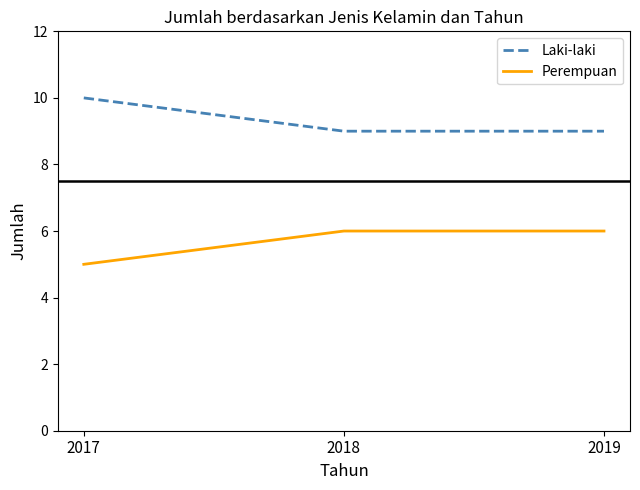

List the series in order of their overall mean, lowest first.

Perempuan, Laki-laki